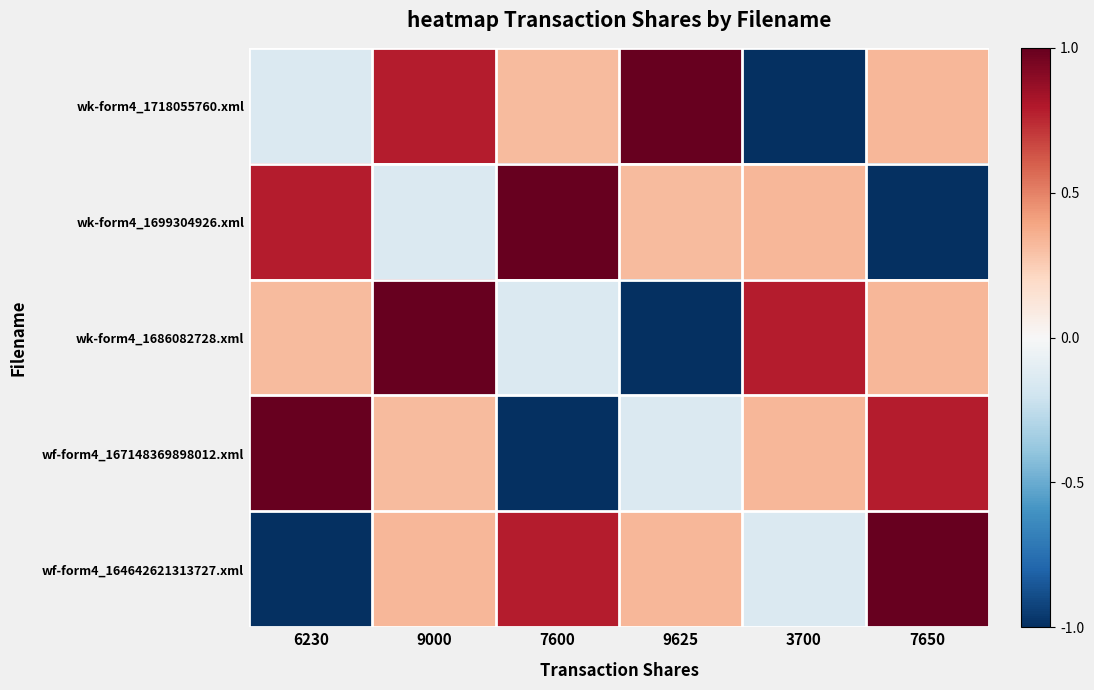

At which category is the sum across all series the highest?

9000